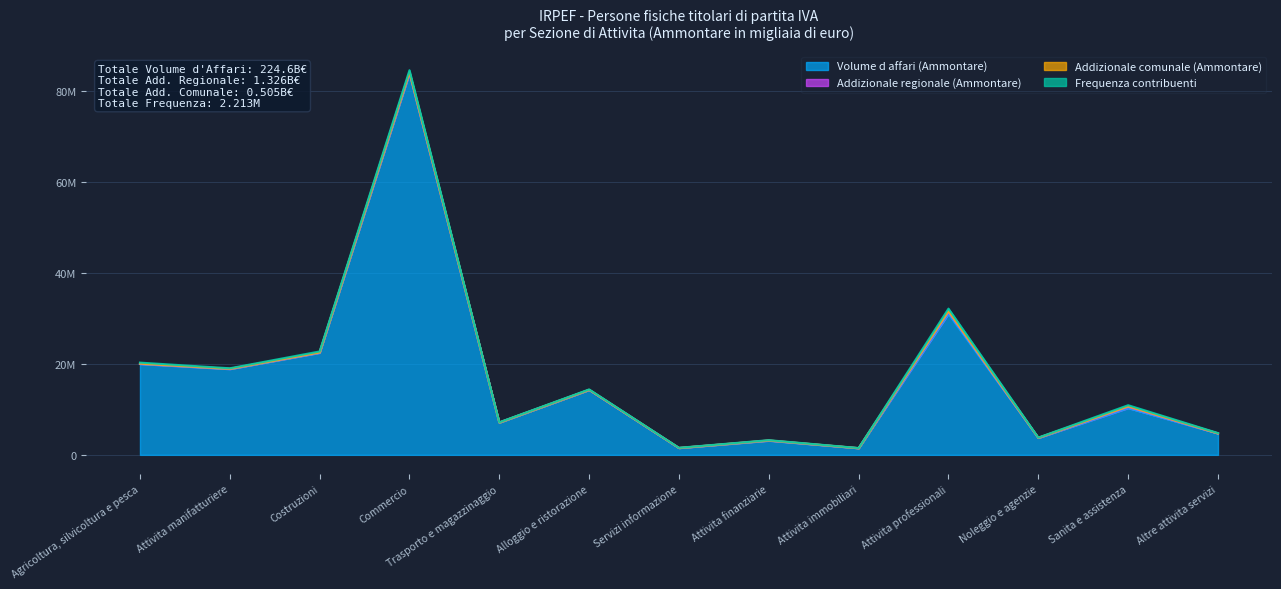

Is it true that Volume d affari (Ammontare) equals 1448958 at Attivita immobiliari?

True